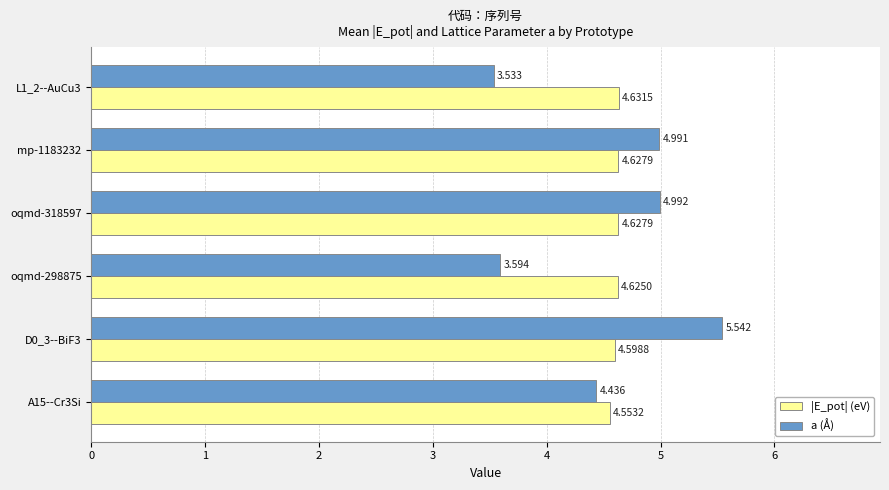

Between L1_2--AuCu3 and D0_3--BiF3, which series saw the biggest shift?

a (Å)